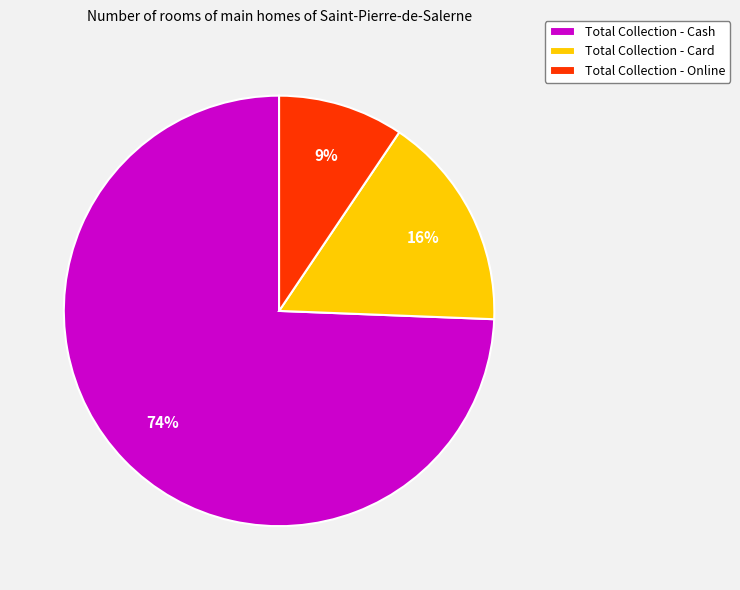

Rank the categories by value from highest to lowest.

Total Collection - Cash, Total Collection - Card, Total Collection - Online